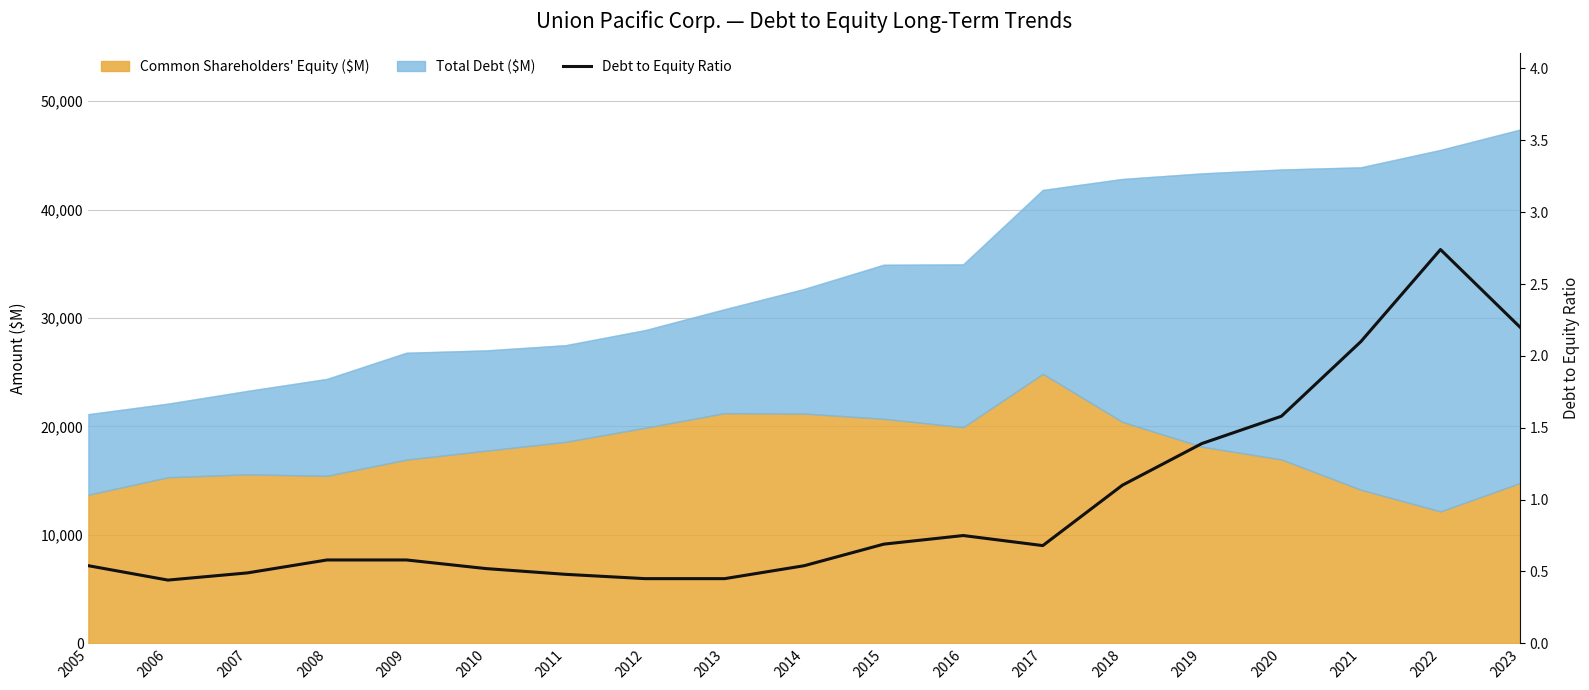

What is the difference between the maximum and minimum values?

2.3